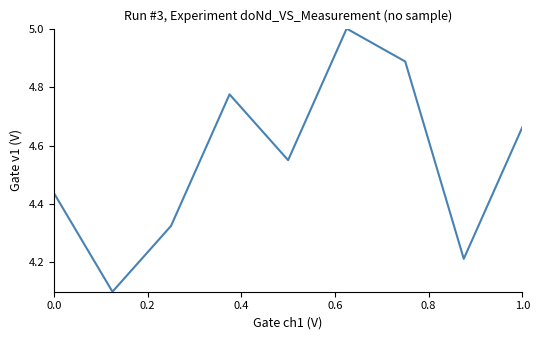

What is the maximum value shown in the chart?

5.0